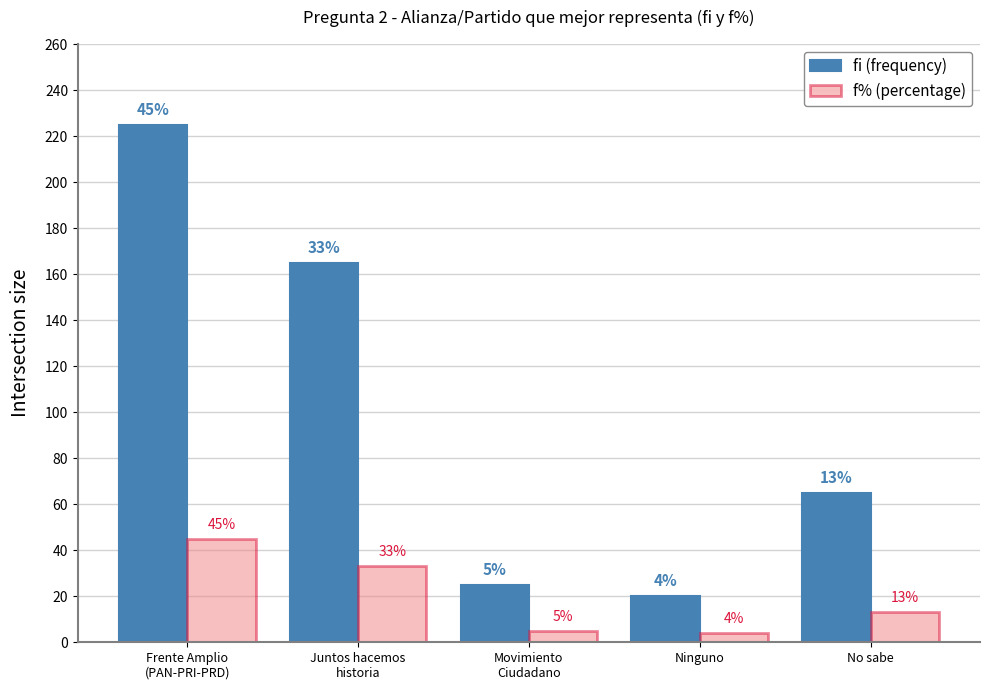

The value of f% (percentage) at Juntos hacemos
historia is 33. True or false?

True